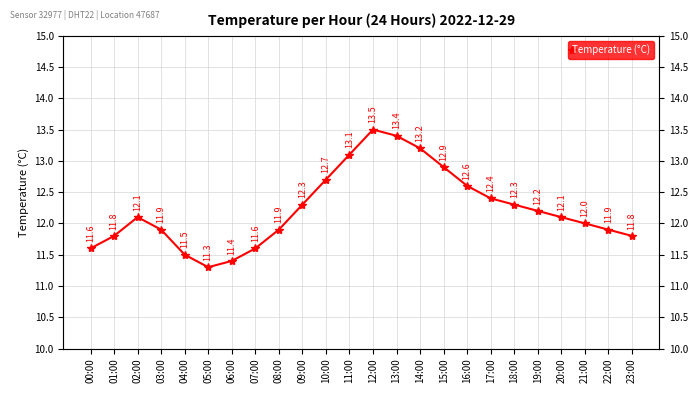

True or false: the data has more than 1 interior local peaks.

True